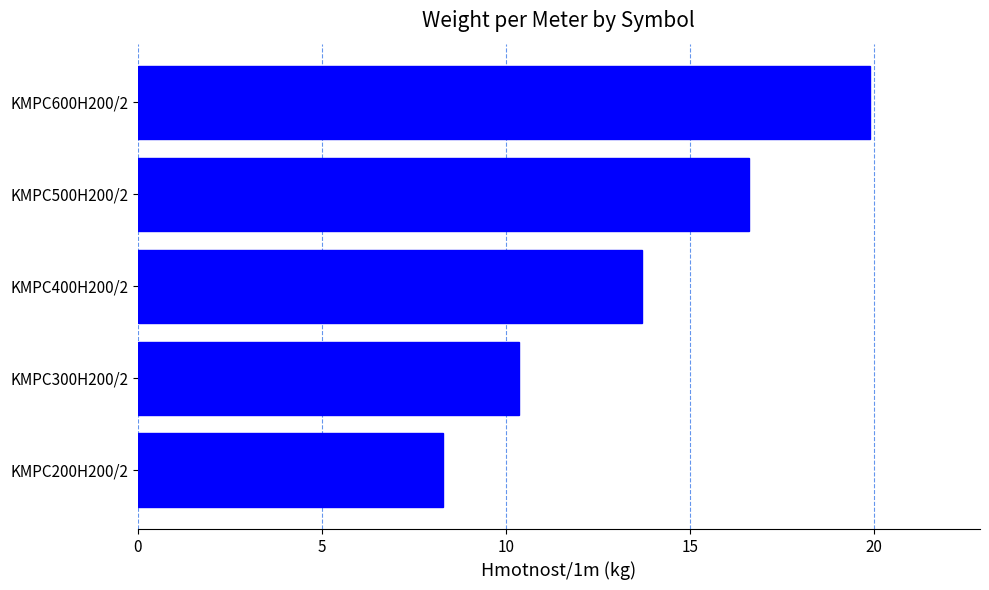

Between KMPC500H200/2 and KMPC400H200/2, which is larger?

KMPC500H200/2